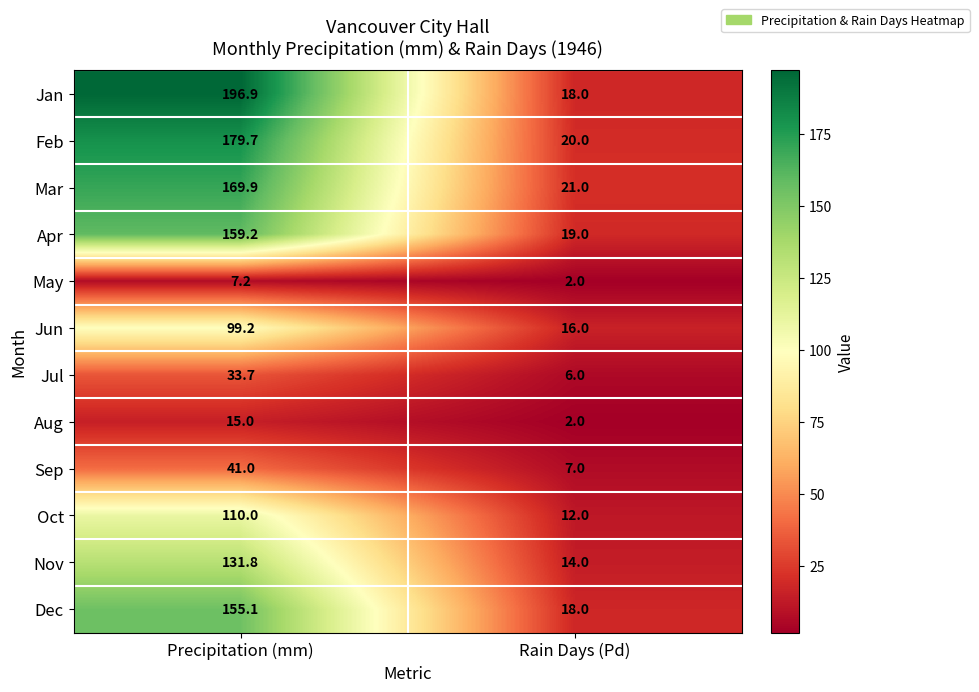

Reading left to right, what are all the values shown in this chart?

Jan: Precipitation (mm)=196.9	Rain Days (Pd)=18.0
Feb: Precipitation (mm)=179.7	Rain Days (Pd)=20.0
Mar: Precipitation (mm)=169.9	Rain Days (Pd)=21.0
Apr: Precipitation (mm)=159.2	Rain Days (Pd)=19.0
May: Precipitation (mm)=7.2	Rain Days (Pd)=2.0
Jun: Precipitation (mm)=99.2	Rain Days (Pd)=16.0
Jul: Precipitation (mm)=33.7	Rain Days (Pd)=6.0
Aug: Precipitation (mm)=15.0	Rain Days (Pd)=2.0
Sep: Precipitation (mm)=41.0	Rain Days (Pd)=7.0
Oct: Precipitation (mm)=110.0	Rain Days (Pd)=12.0
Nov: Precipitation (mm)=131.8	Rain Days (Pd)=14.0
Dec: Precipitation (mm)=155.1	Rain Days (Pd)=18.0